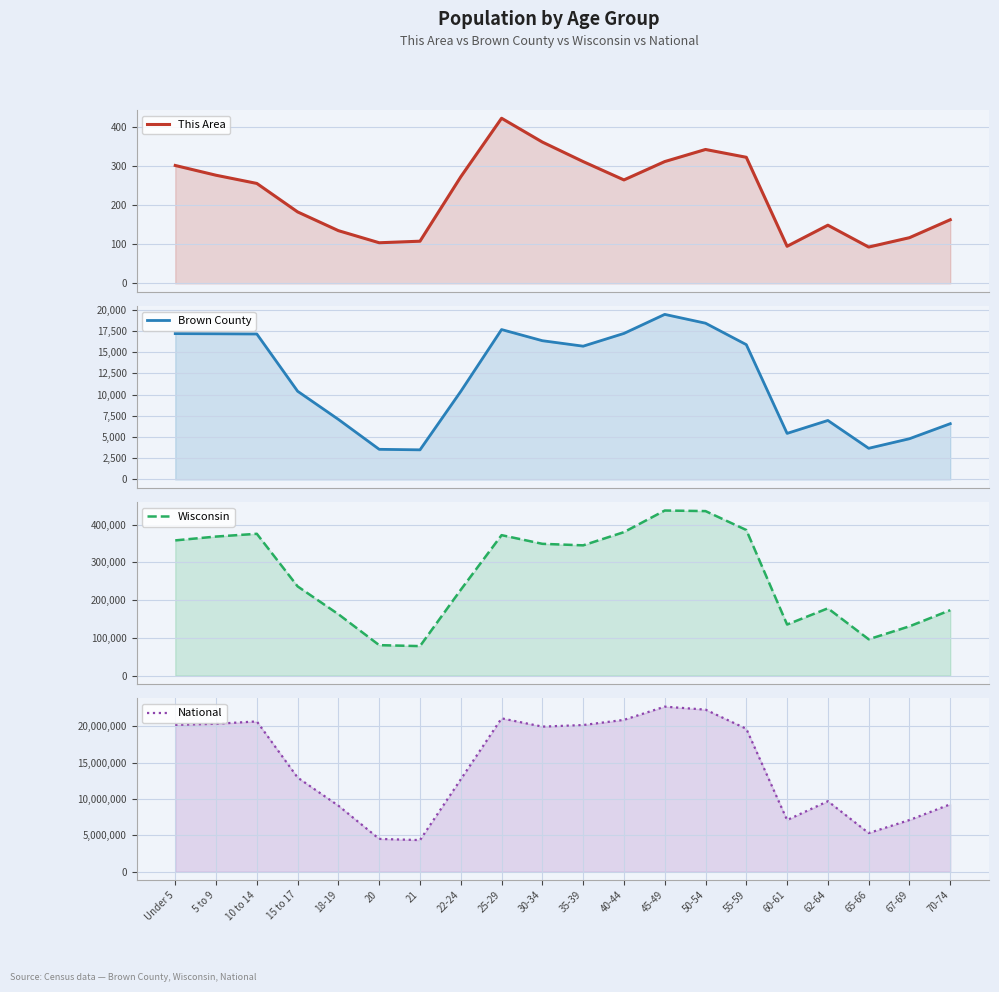

True or false: Brown County has more than 0 points higher than both neighbors.

True